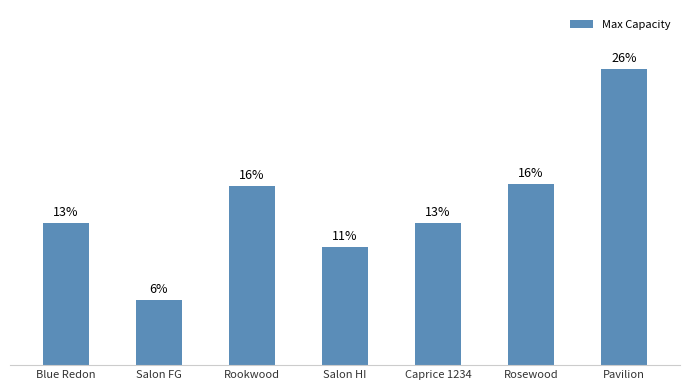

Are the bars horizontal?

No